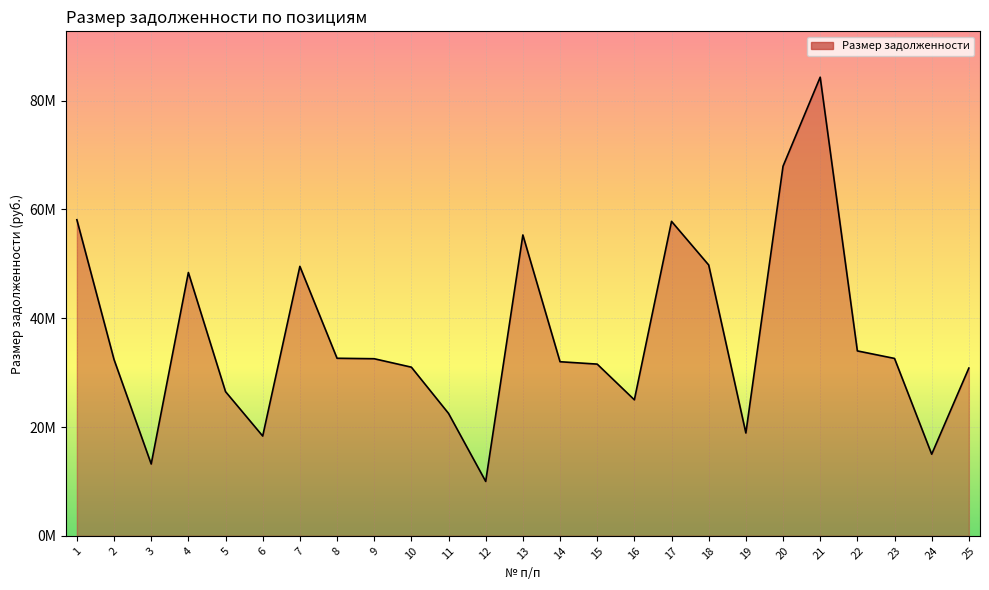

Rank the categories by value from highest to lowest.

21, 20, 1, 17, 13, 18, 7, 4, 22, 8, 23, 9, 2, 14, 15, 10, 25, 5, 16, 11, 19, 6, 24, 3, 12